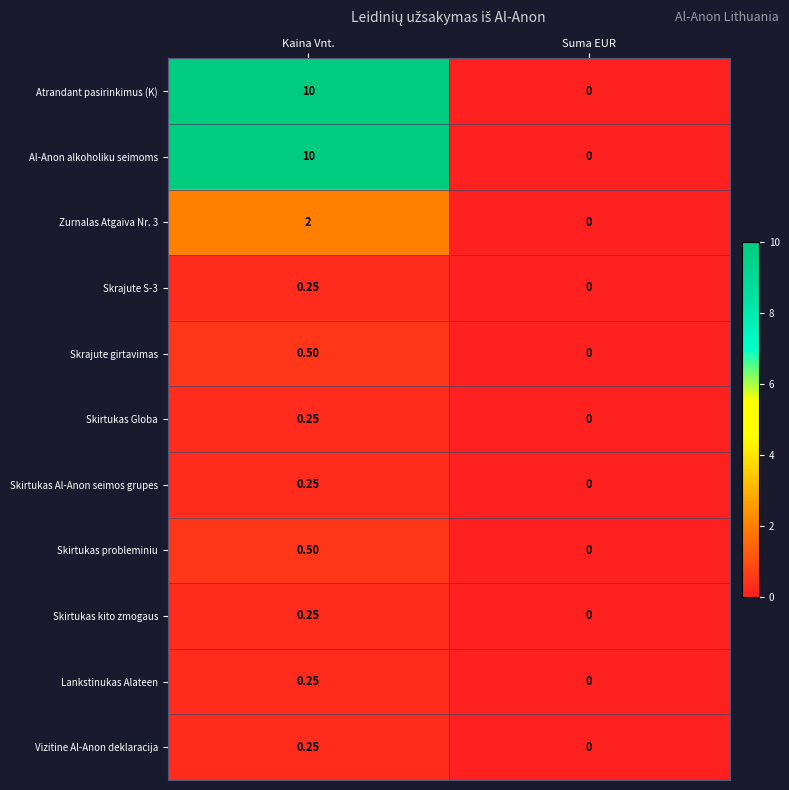

At how many categories does at least one series exceed 2?

1